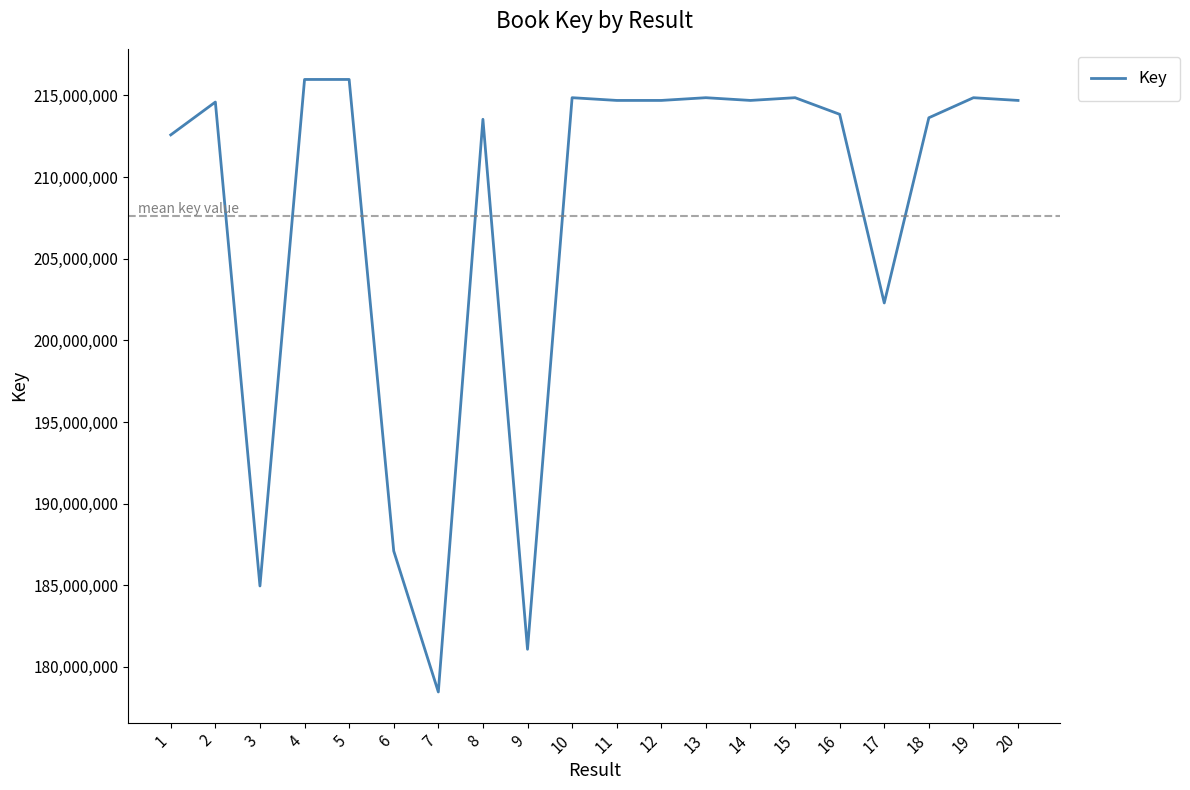

What is the change in value from 6 to 10?

+27755577